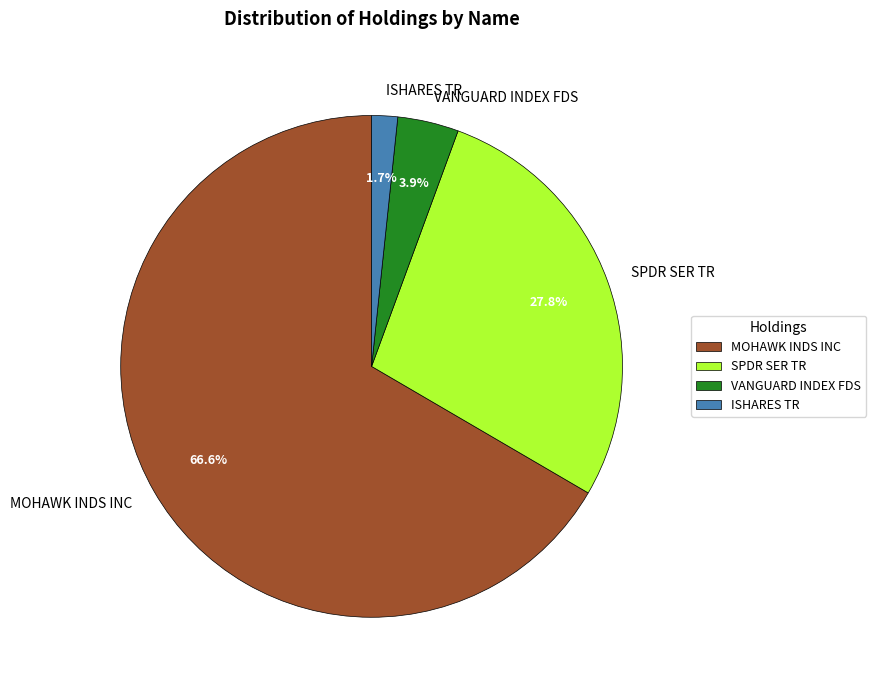

Which has a higher value, VANGUARD INDEX FDS or ISHARES TR?

VANGUARD INDEX FDS